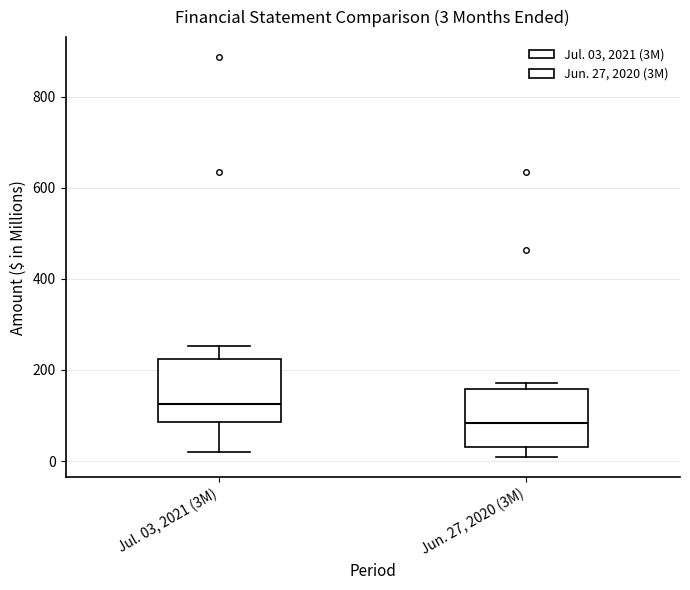

Which box has the highest median line?

Jul. 03, 2021 (3M)